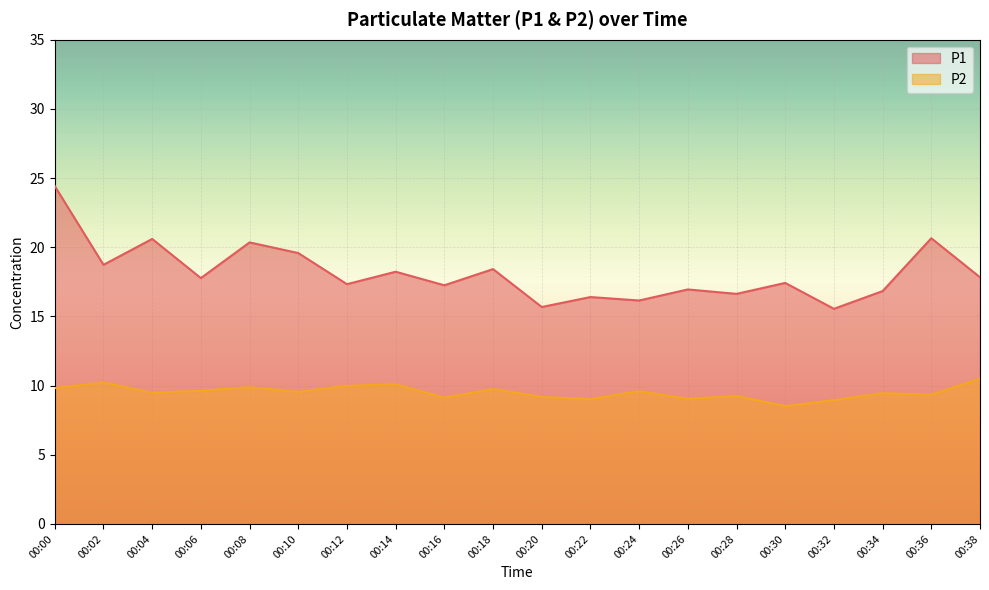

Where is the first local minimum for P2?

00:04